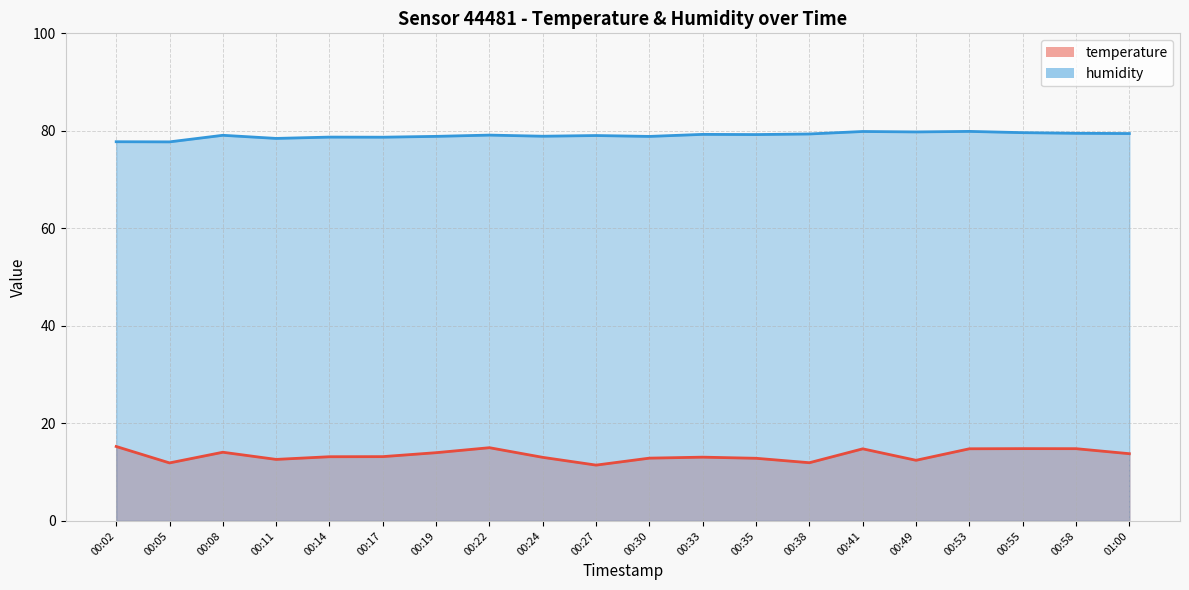

How many values in the humidity series exceed 79?

12